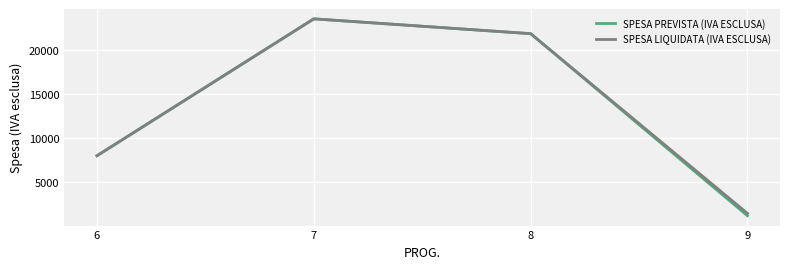

True or false: SPESA PREVISTA (IVA ESCLUSA) has more than 2 interior local peaks.

False